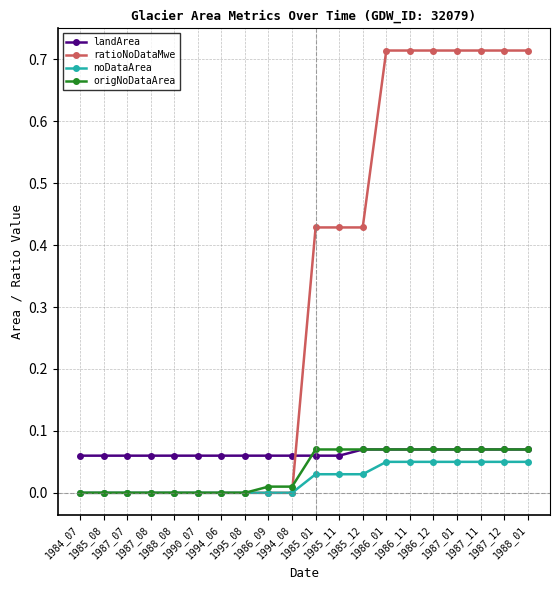

Which series has the widest spread of values?

ratioNoDataMwe